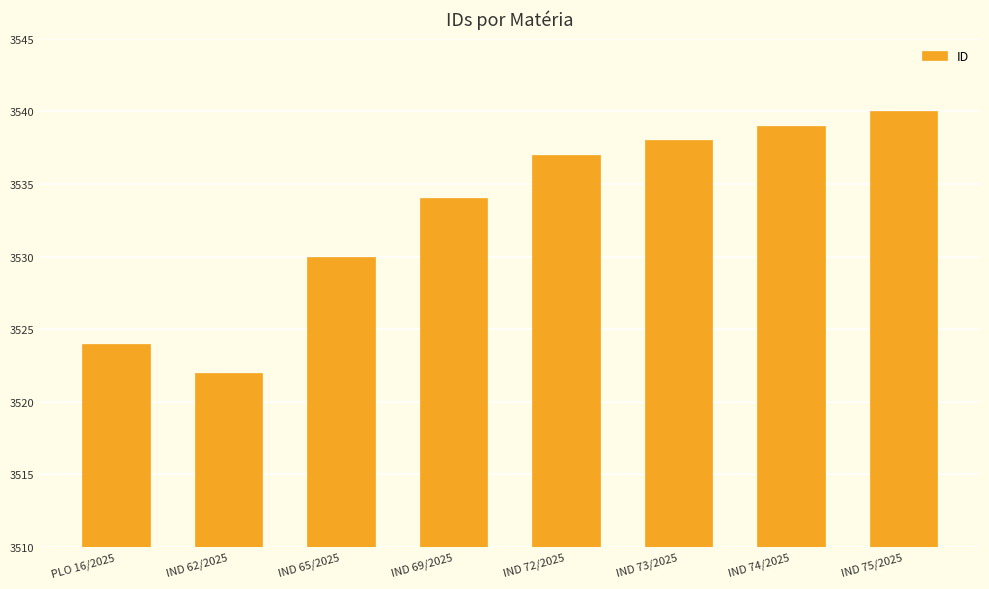

Which has a higher value, IND 73/2025 or IND 72/2025?

IND 73/2025